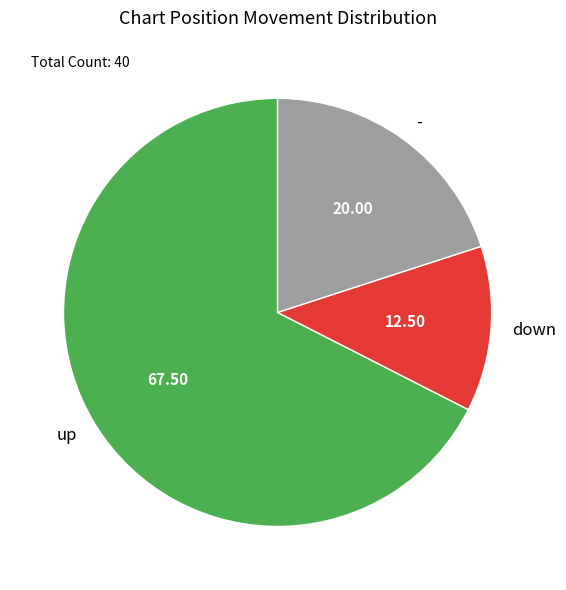

The - slice represents 32% of the pie. True or false?

False